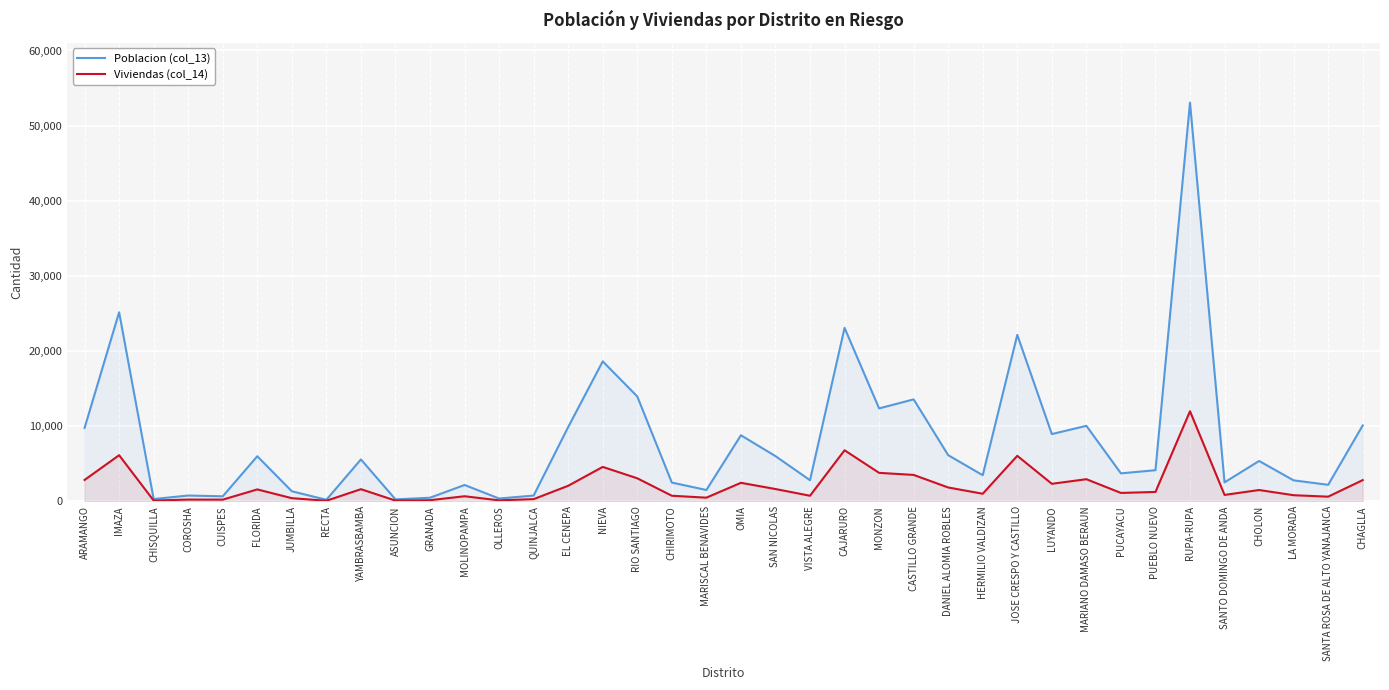

At which label does Poblacion (col_13) first exceed 5372?

ARAMANGO